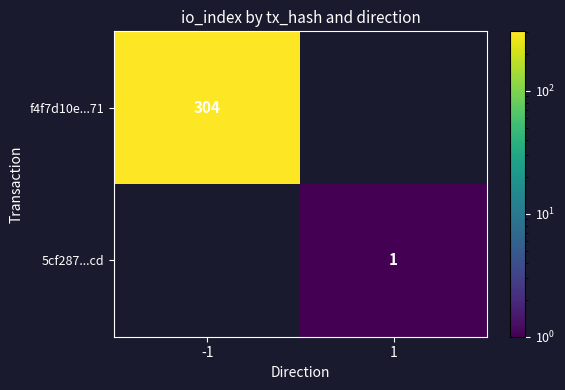

The value of f4f7d10e...71 at -1 is 304. True or false?

True